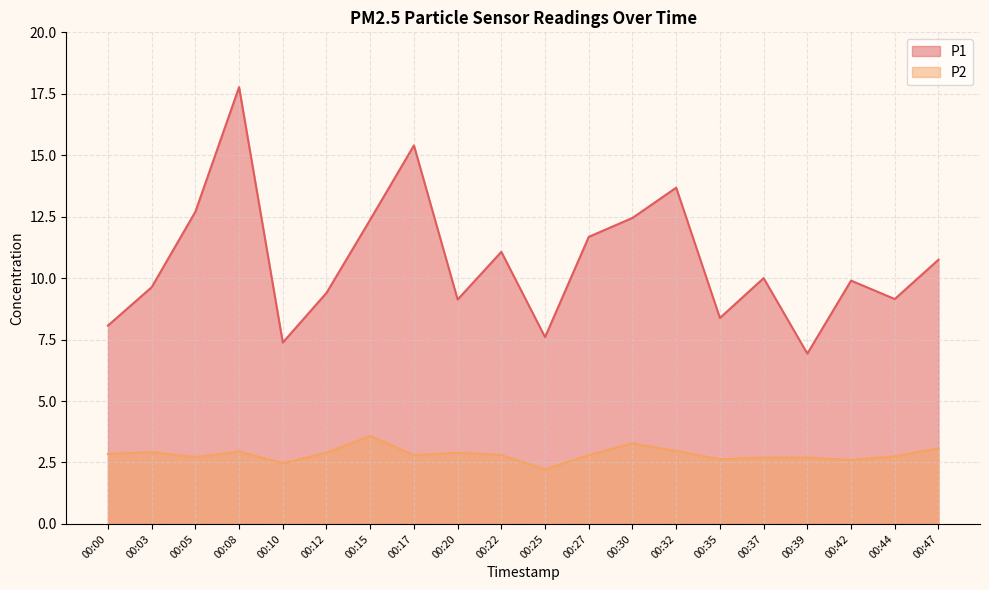

Which category has the highest value in the P1 series?

00:08